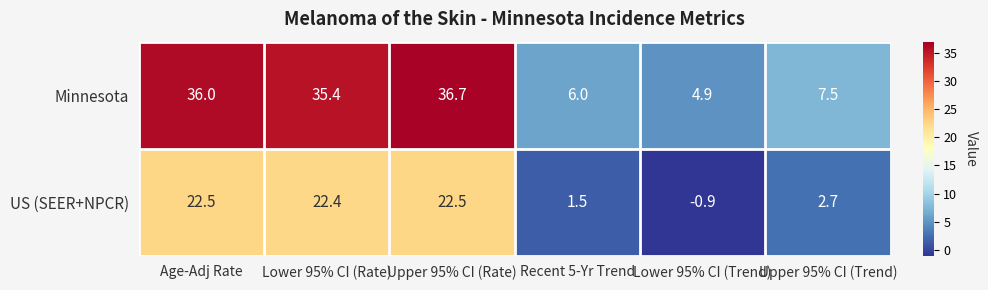

Which series has the widest spread of values?

Minnesota